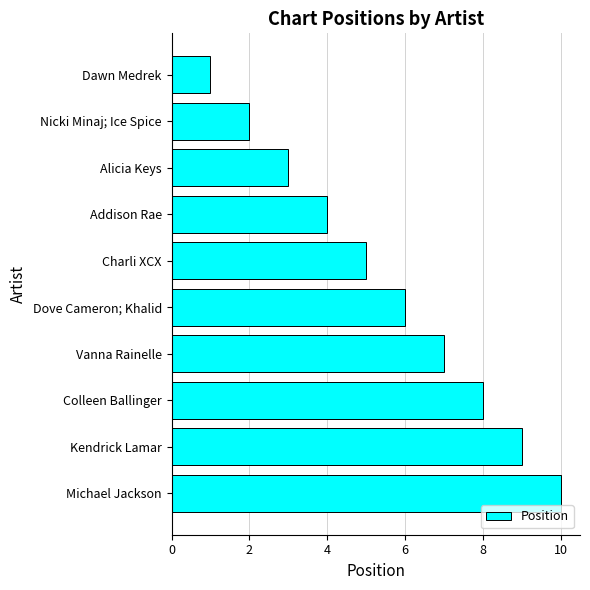

What position from the bottom is Alicia Keys?

8